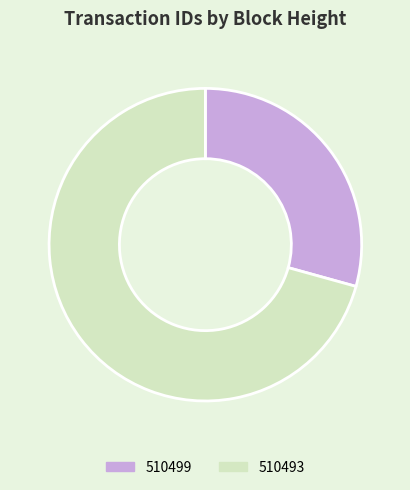

What is the smallest slice in the pie chart?

510499